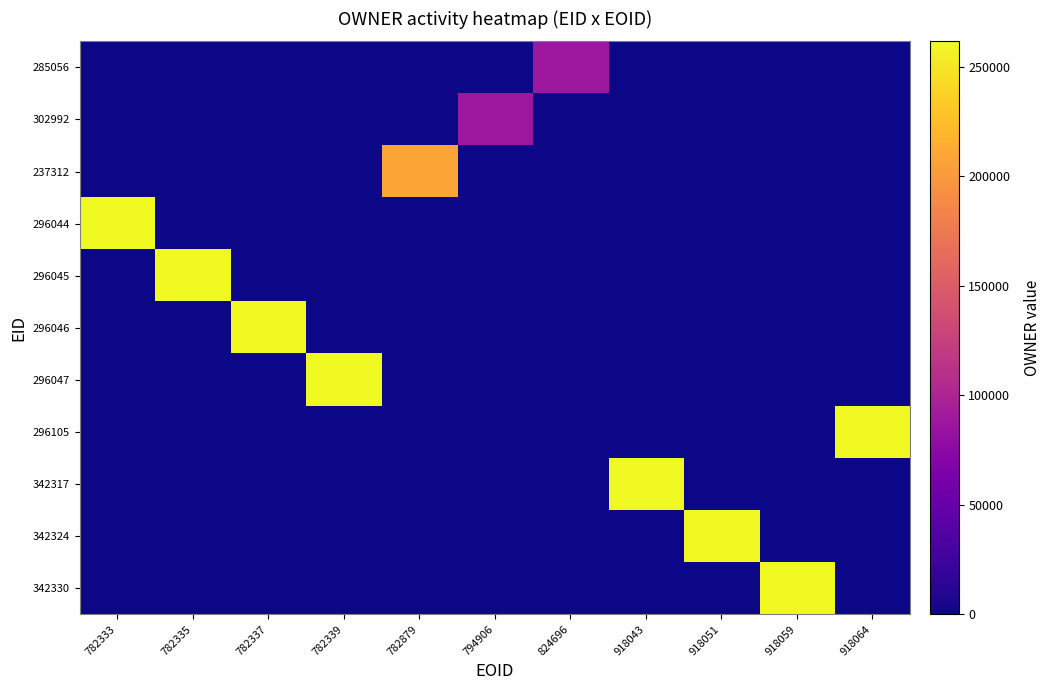

Reading left to right, what are all the values shown in this chart?

285056: 782333=0	782335=0	782337=0	782339=0	782879=0	794906=0	824696=87395	918043=0	918051=0	918059=0	918064=0
302992: 782333=0	782335=0	782337=0	782339=0	782879=0	794906=87395	824696=0	918043=0	918051=0	918059=0	918064=0
237312: 782333=0	782335=0	782337=0	782339=0	782879=207524	794906=0	824696=0	918043=0	918051=0	918059=0	918064=0
296044: 782333=261537	782335=0	782337=0	782339=0	782879=0	794906=0	824696=0	918043=0	918051=0	918059=0	918064=0
296045: 782333=0	782335=261537	782337=0	782339=0	782879=0	794906=0	824696=0	918043=0	918051=0	918059=0	918064=0
296046: 782333=0	782335=0	782337=261537	782339=0	782879=0	794906=0	824696=0	918043=0	918051=0	918059=0	918064=0
296047: 782333=0	782335=0	782337=0	782339=261537	782879=0	794906=0	824696=0	918043=0	918051=0	918059=0	918064=0
296105: 782333=0	782335=0	782337=0	782339=0	782879=0	794906=0	824696=0	918043=0	918051=0	918059=0	918064=261537
342317: 782333=0	782335=0	782337=0	782339=0	782879=0	794906=0	824696=0	918043=261537	918051=0	918059=0	918064=0
342324: 782333=0	782335=0	782337=0	782339=0	782879=0	794906=0	824696=0	918043=0	918051=261537	918059=0	918064=0
342330: 782333=0	782335=0	782337=0	782339=0	782879=0	794906=0	824696=0	918043=0	918051=0	918059=261537	918064=0